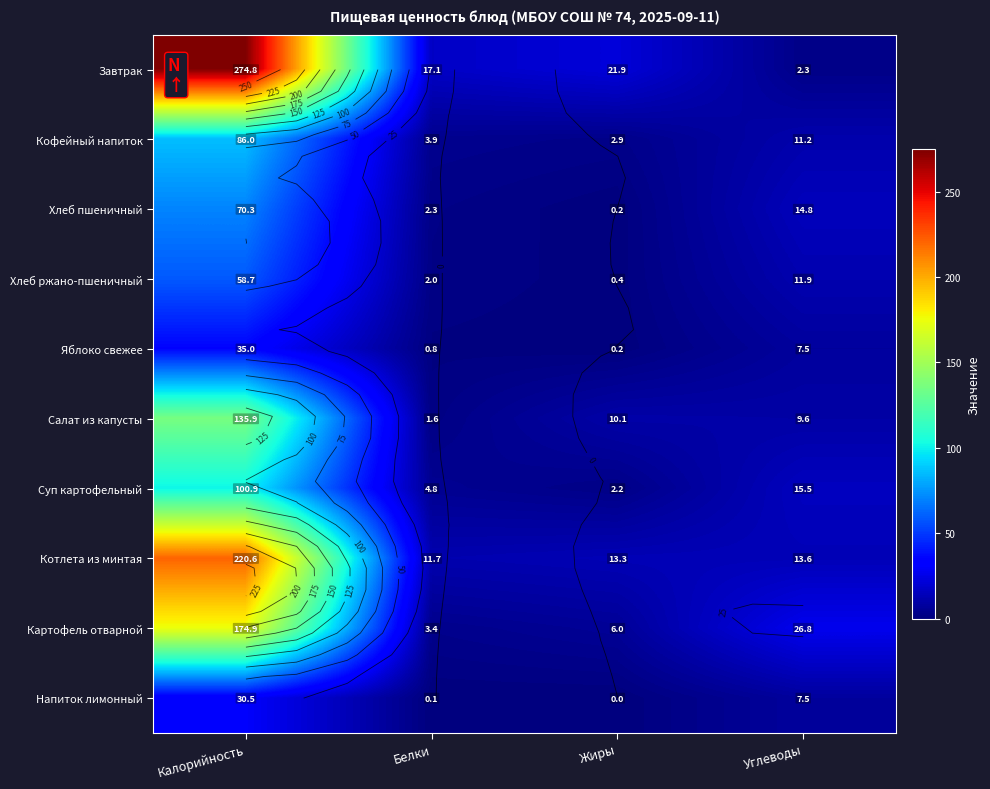

What is the sum of all Яблоко свежее values?

43.5